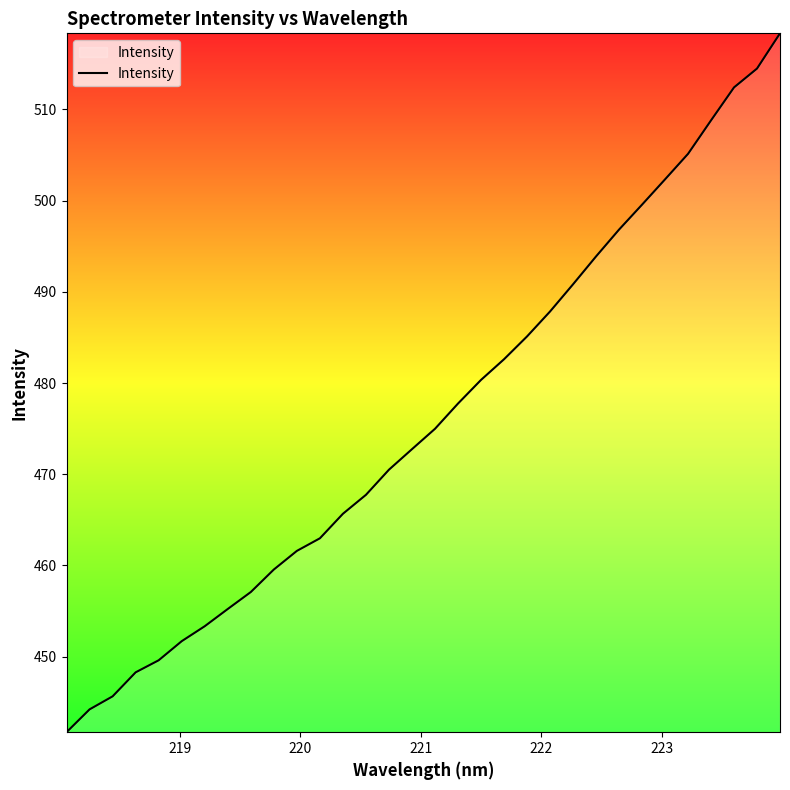

Count the number of values greater than 474.

16